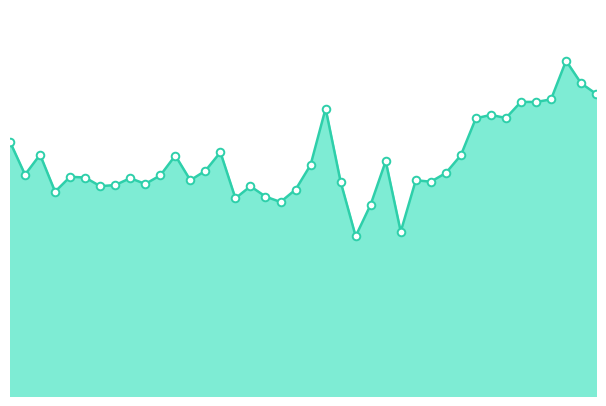

Does the chart have visible grid lines?

No